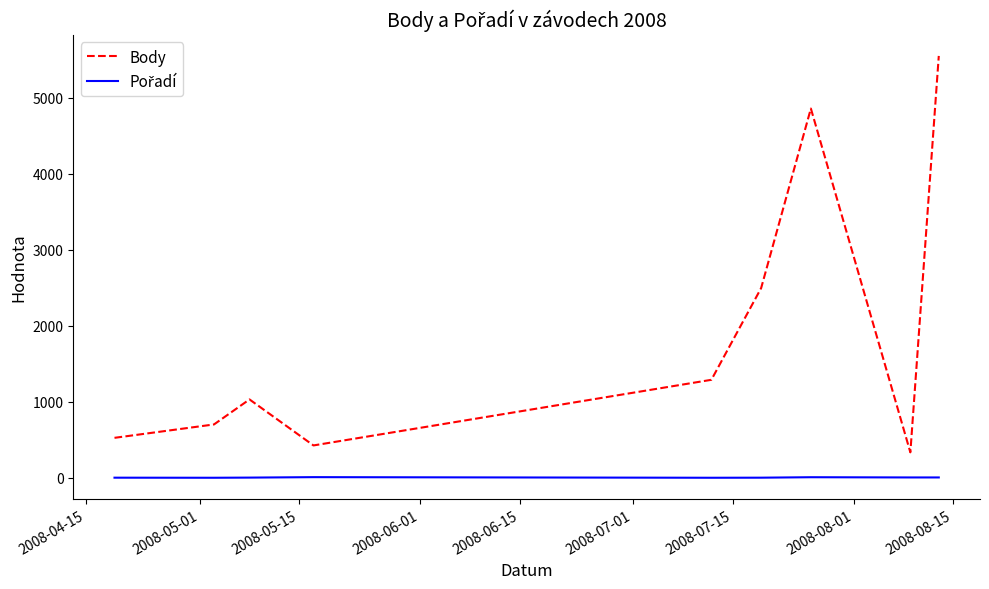

What is the highest value of the Body series?

5549